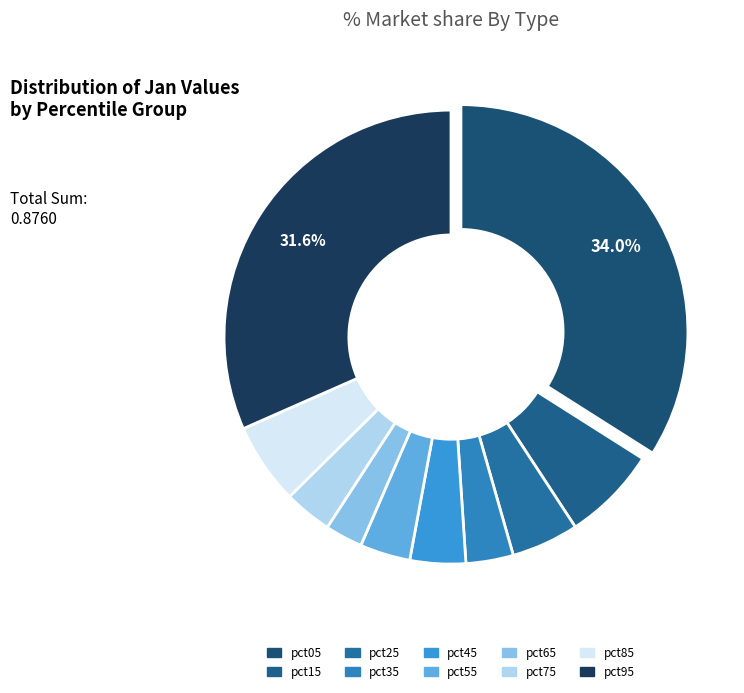

Is there a majority slice in this chart?

No